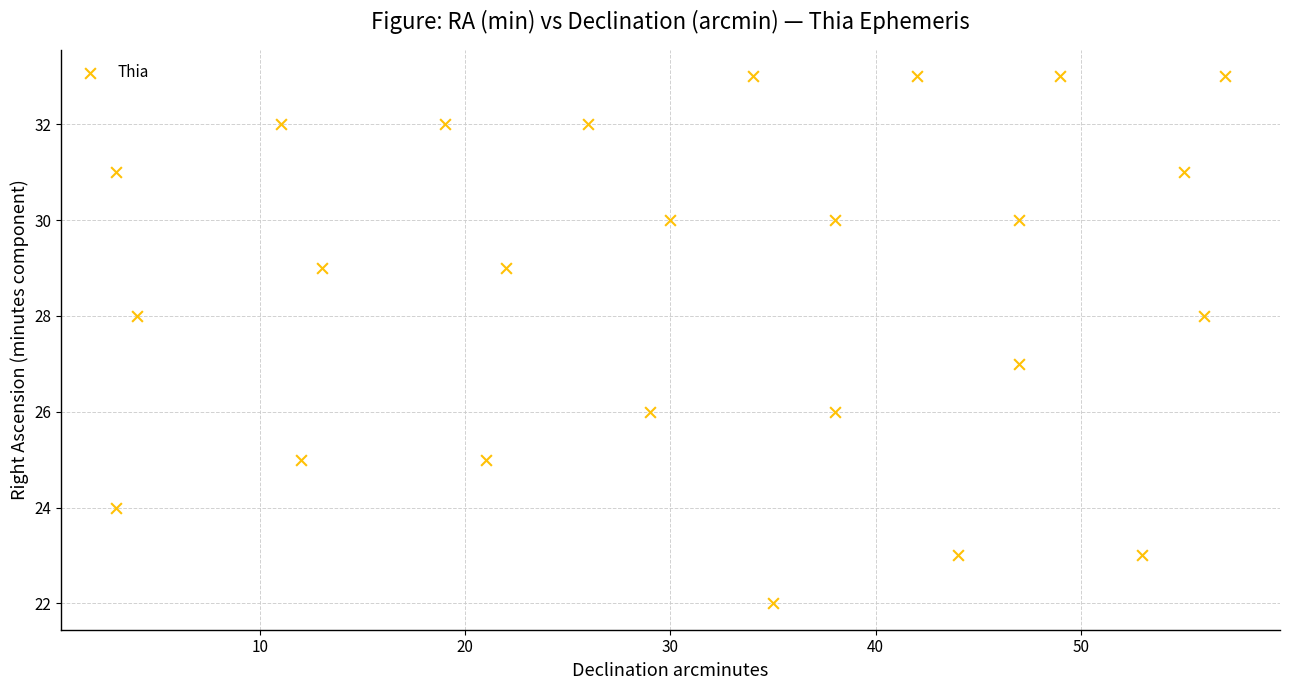

What is the range of X values (max minus min)?

54